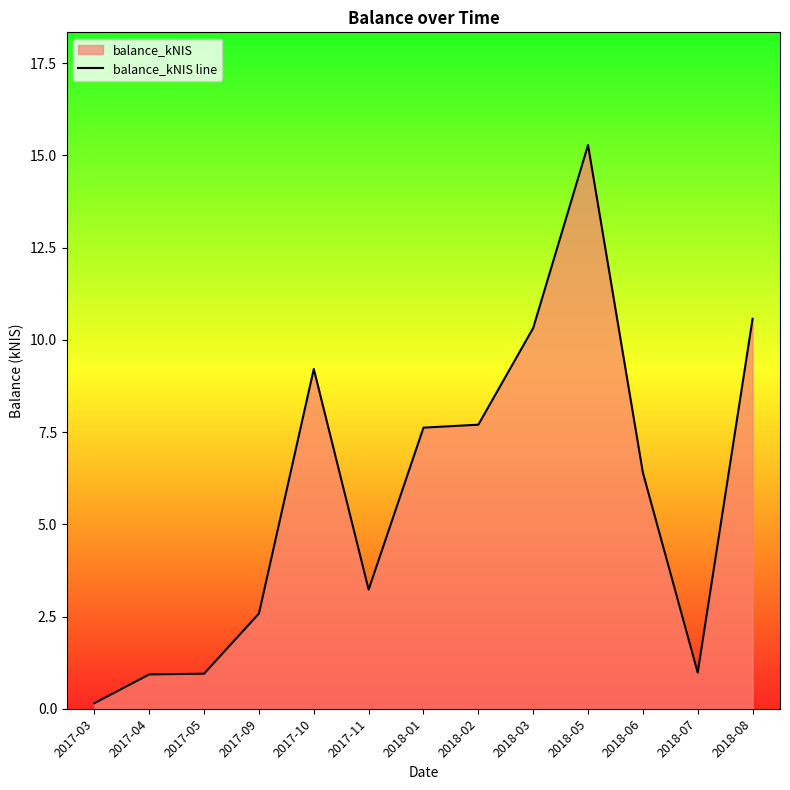

What is the minimum value shown in the chart?

0.1